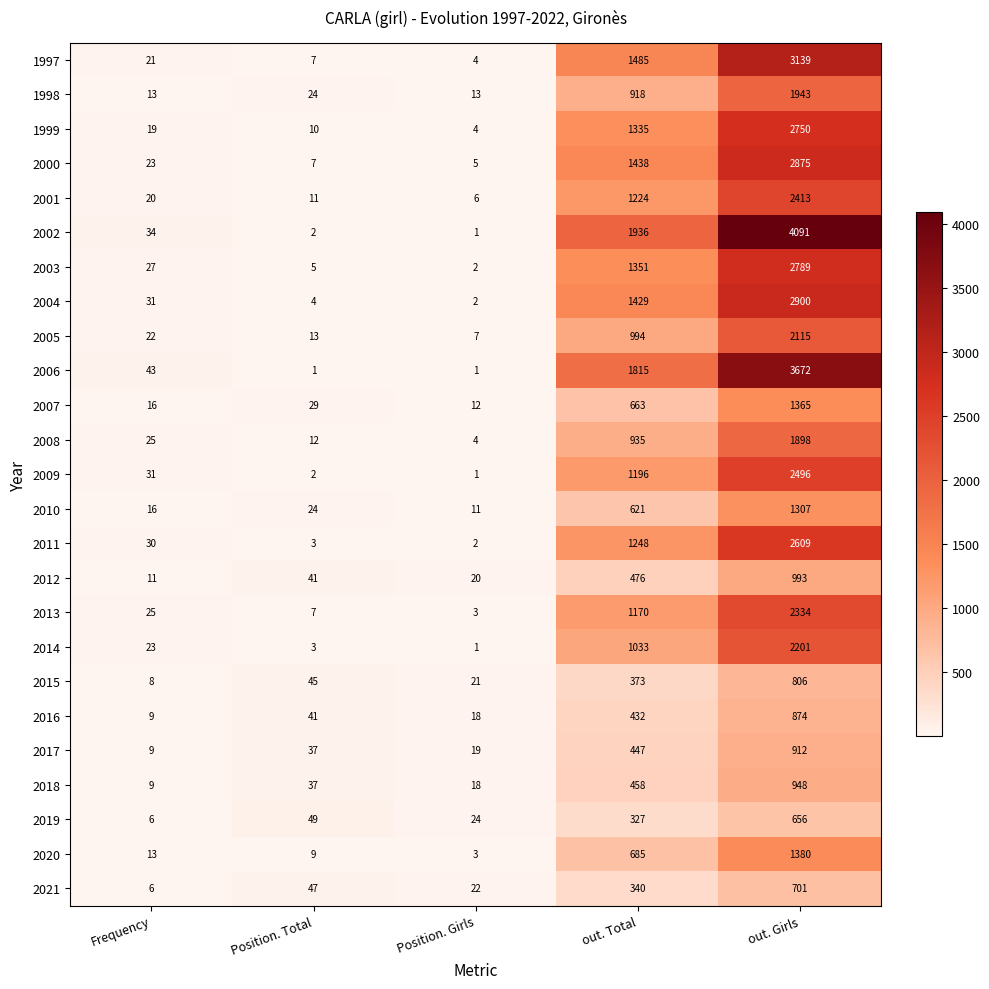

Between Position. Girls and out. Total, which series saw the biggest shift?

2002